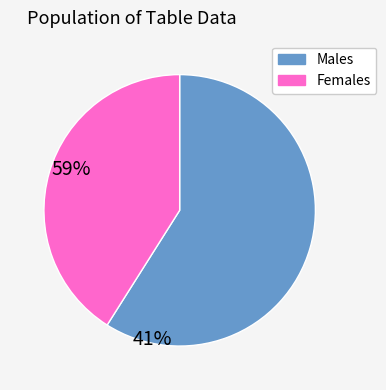

Count the number of slices in the pie.

2